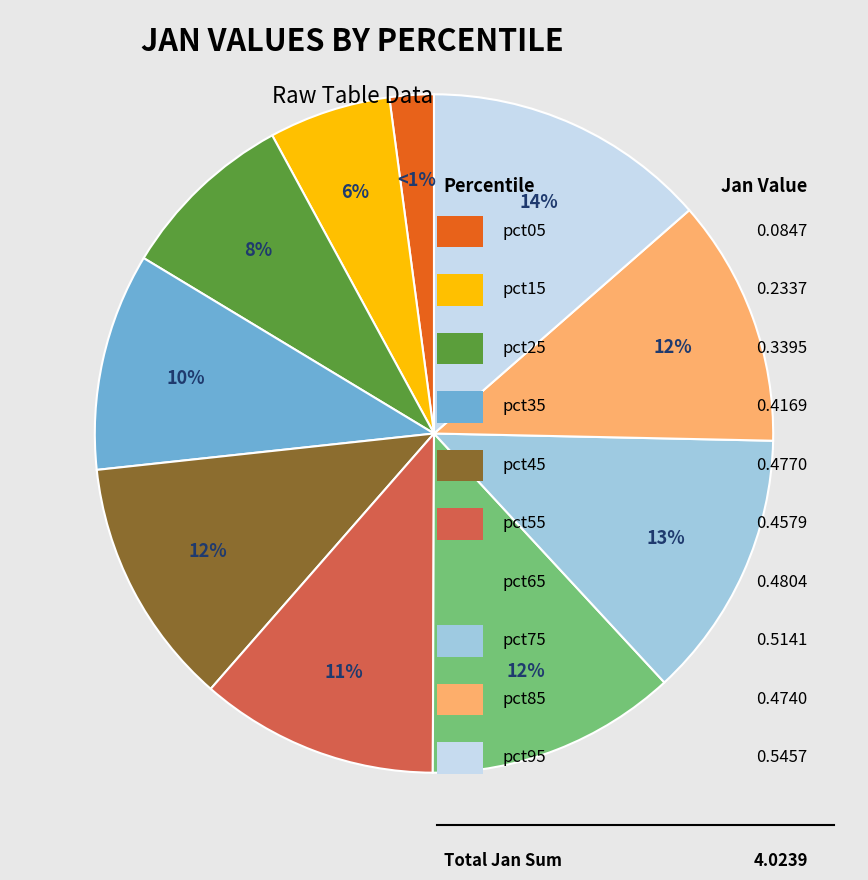

To the nearest percent, what is the difference between the largest and smallest slice percentages?

11%